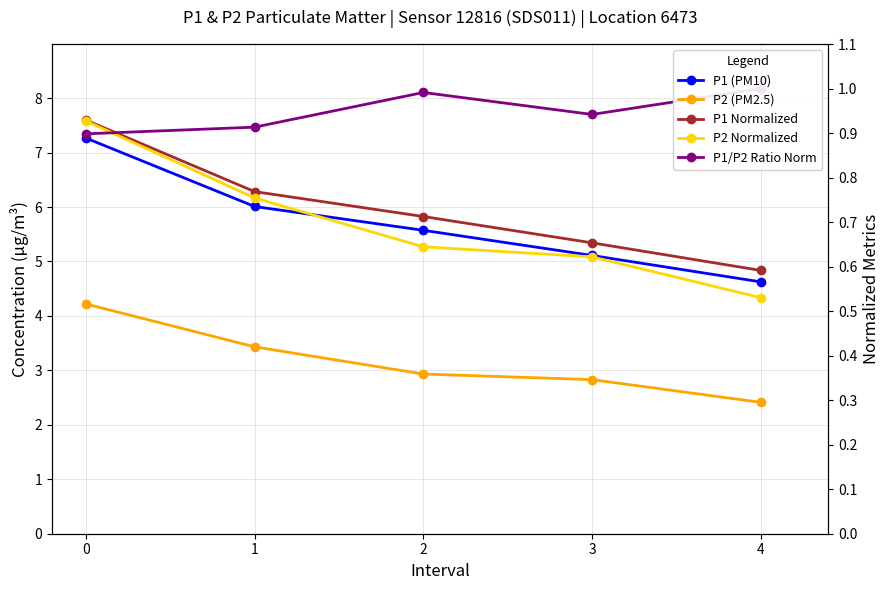

The P2 (PM2.5) series shows 1.9 at 0. True or false?

False